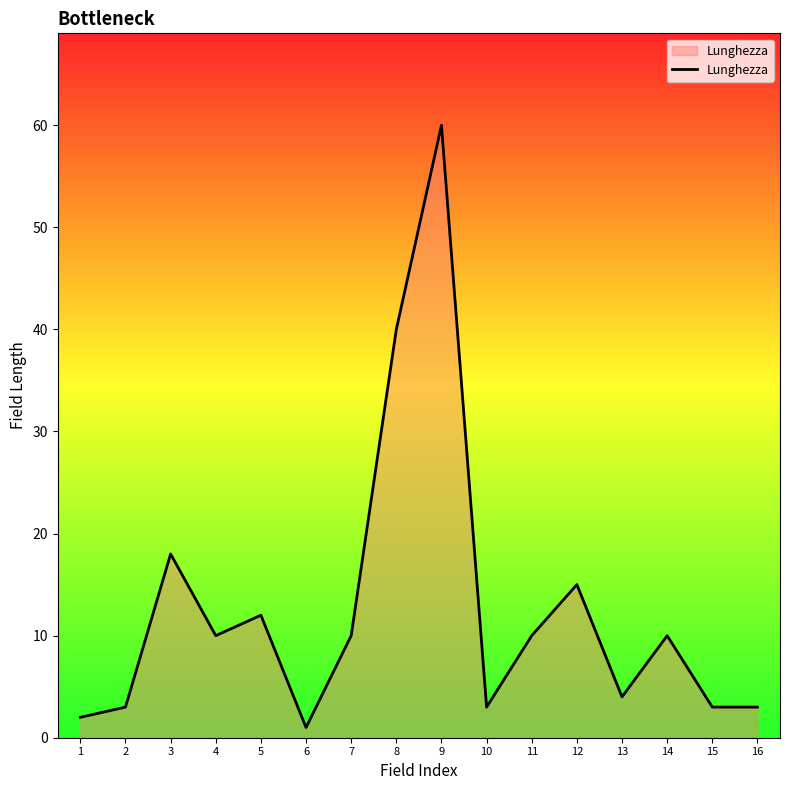

What is the minimum value shown in the chart?

1